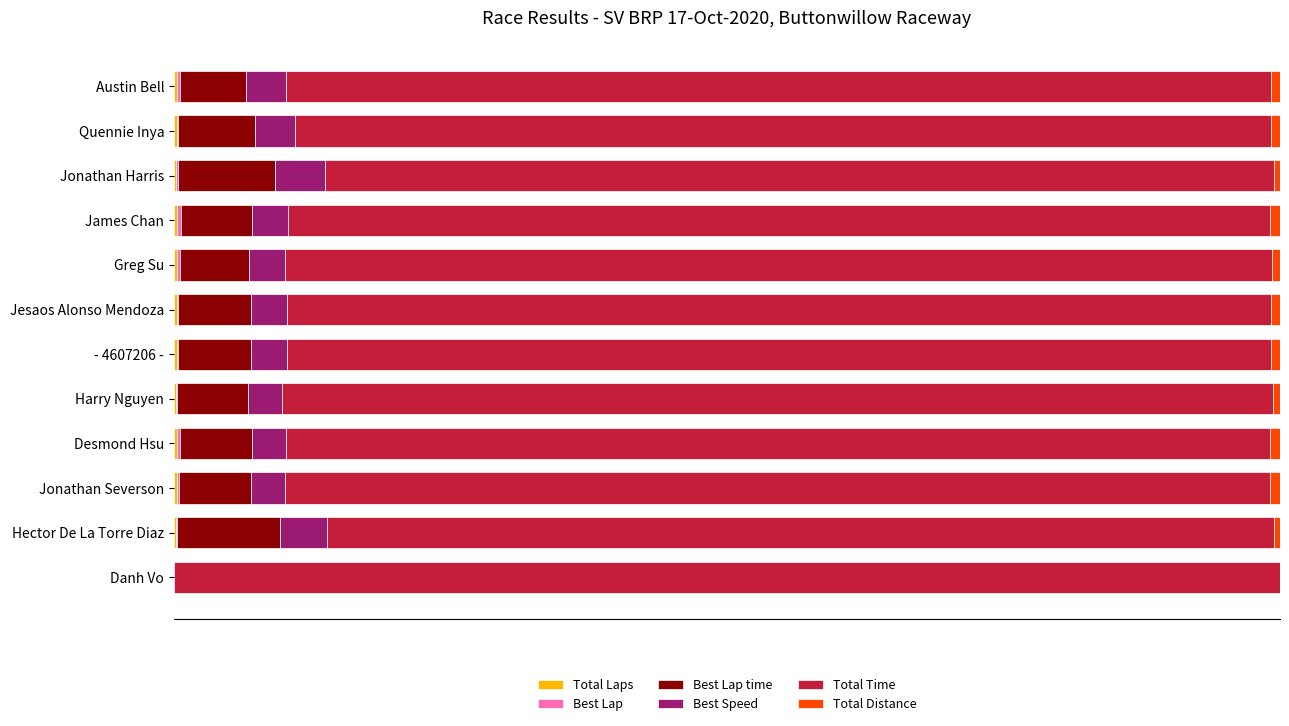

Reading left to right, transcribe all the data shown in this chart.

Total Laps: 0.0	0.0	0.0	0.0	0.0	0.0	0.0	0.0	0.0	0.0	0.0	0.0
Best Lap: 0.0	0.0	0.0	0.0	0.0	0.0	0.0	0.0	0.0	0.0	0.0	0.0
Best Lap time: 0.1	0.1	0.1	0.1	0.1	0.1	0.1	0.1	0.1	0.1	0.1	0.0
Best Speed: 0.0	0.0	0.0	0.0	0.0	0.0	0.0	0.0	0.0	0.0	0.0	0.0
Total Time: 0.9	0.9	0.9	0.9	0.9	0.9	0.9	0.9	0.9	0.9	0.9	1.0
Total Distance: 0.0	0.0	0.0	0.0	0.0	0.0	0.0	0.0	0.0	0.0	0.0	0.0